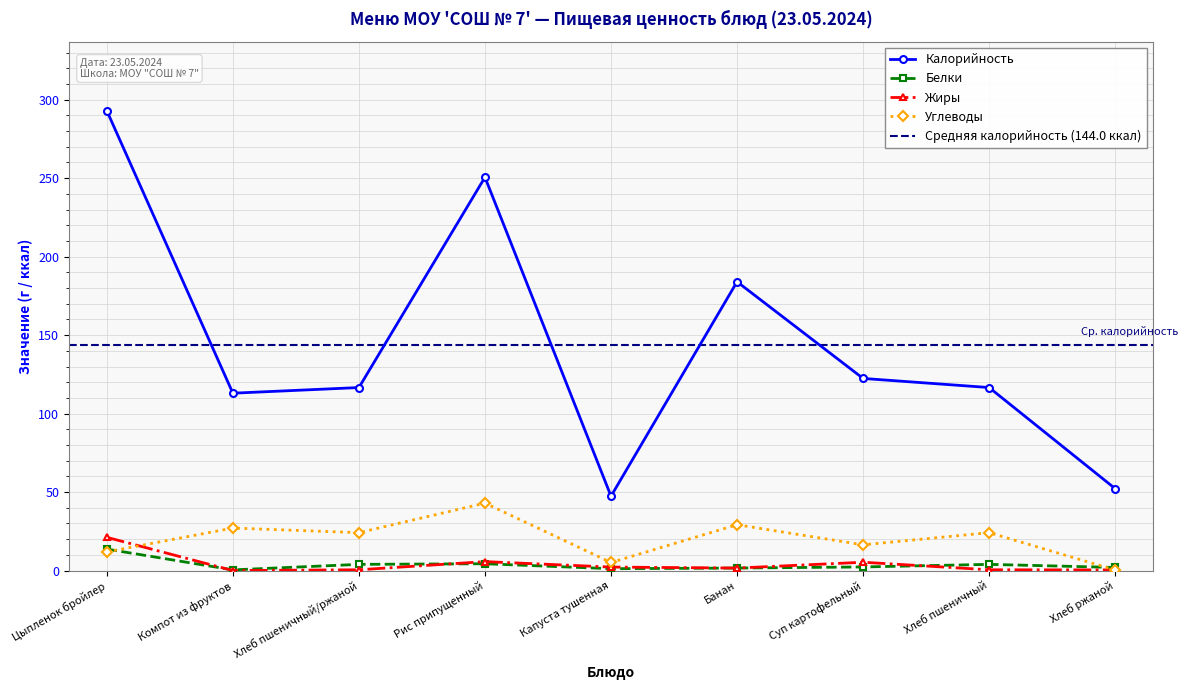

Reading right to left, transcribe all the data shown in this chart.

Калорийность: 52.2	116.6	122.4	184.0	47.4	250.6	116.6	113.0	292.9
Белки: 2.0	4.0	2.3	1.6	1.2	4.3	4.0	0.4	13.7
Жиры: 0.4	0.5	5.3	1.6	2.2	5.7	0.5	0.0	21.2
Углеводы: 0.4	24.1	16.4	29.2	5.1	43.0	24.1	27.1	11.9